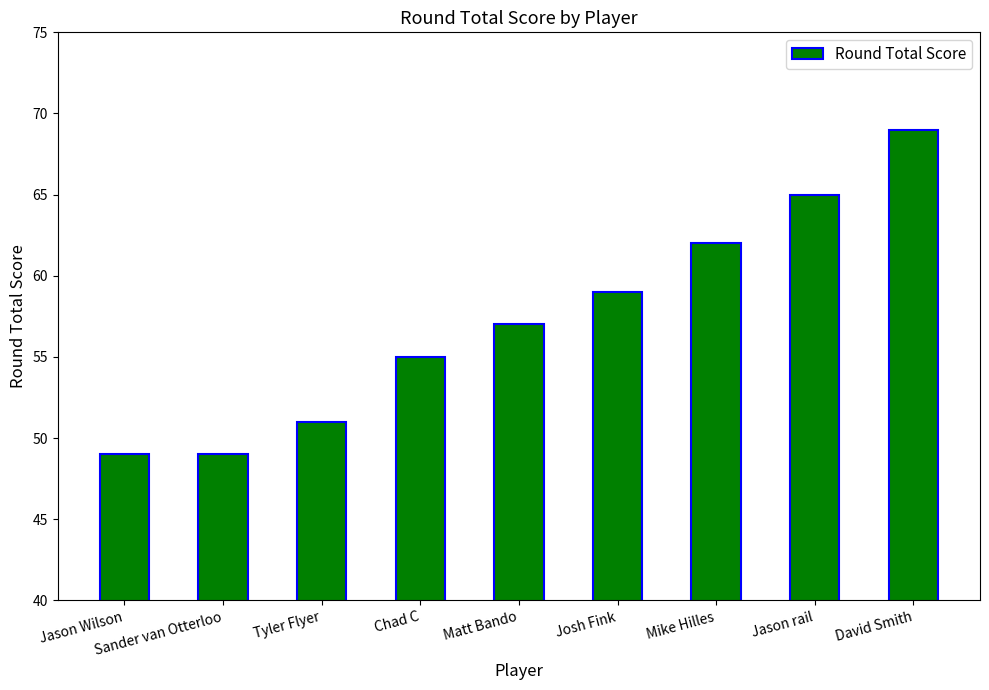

Reading left to right, list all the values displayed in this chart.

49	49	51	55	57	59	62	65	69